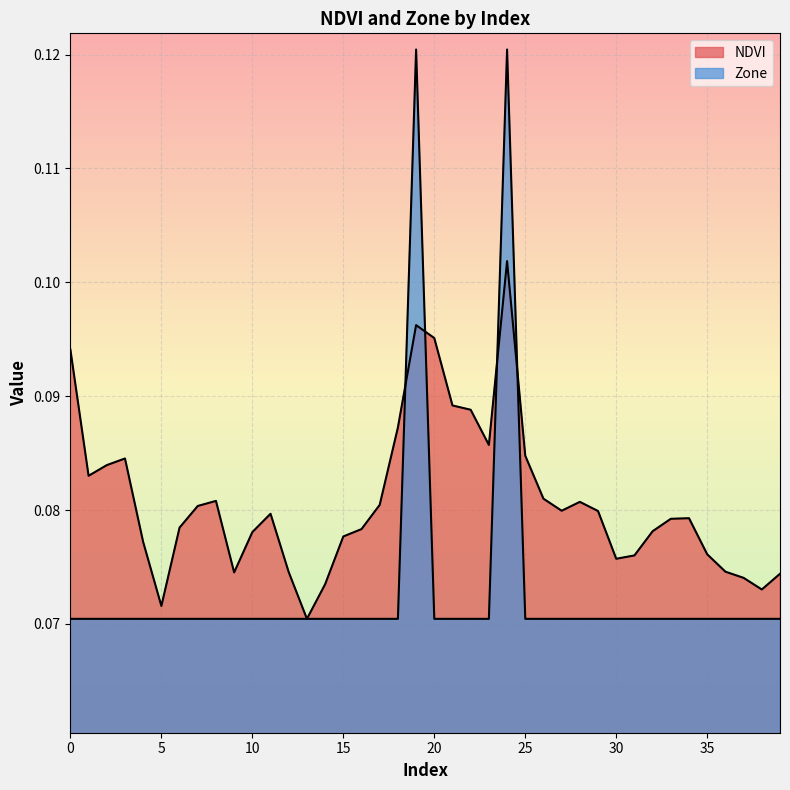

True or false: Zone has more than 0 interior local peaks.

True